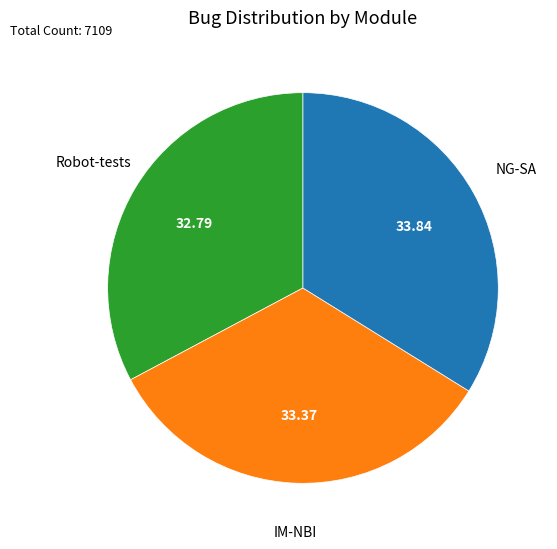

Is it true that IM-NBI is 33% of the pie?

True